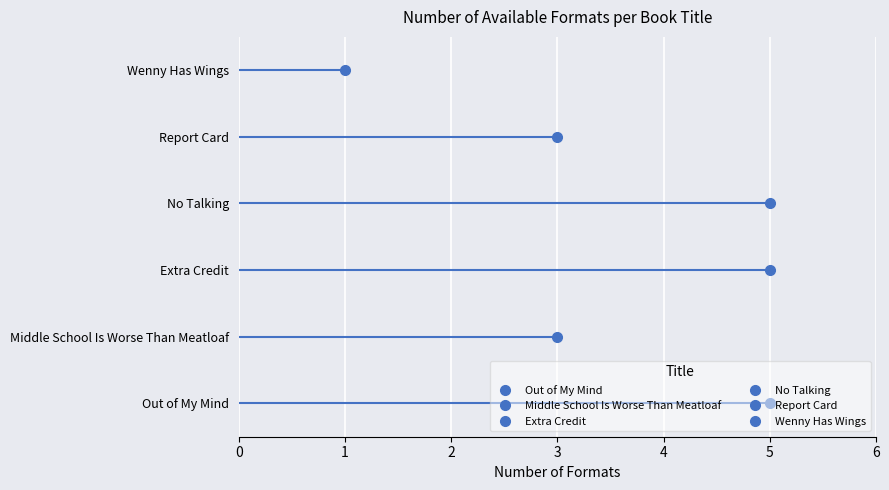

How many data points are less than 5?

3